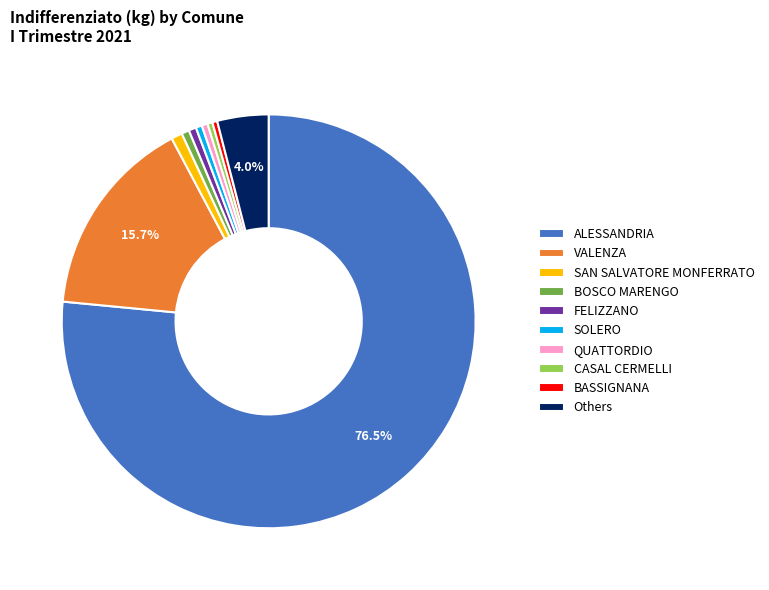

Which has a higher value, FELIZZANO or Others?

Others